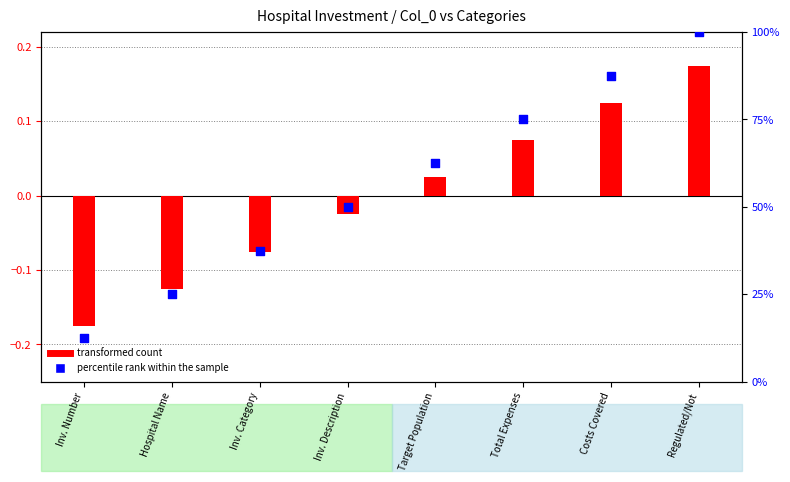

Which series contains the highest Y value?

percentile rank within the sample